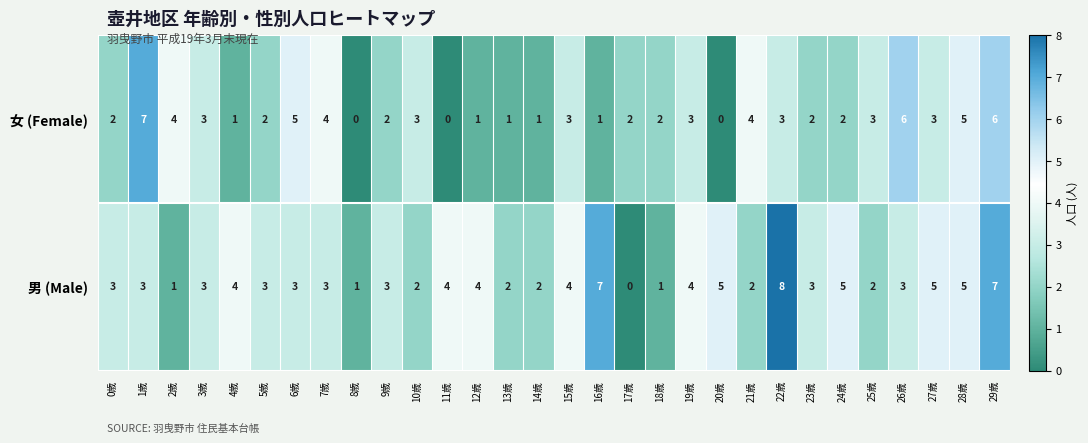

Which series has the largest total across all categories?

男 (Male)